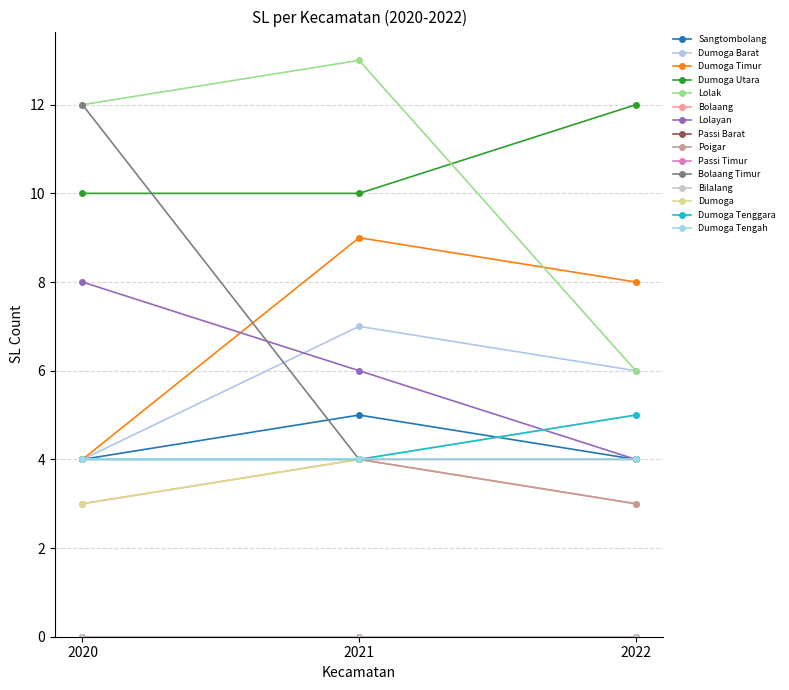

Does the chart have visible grid lines?

Yes